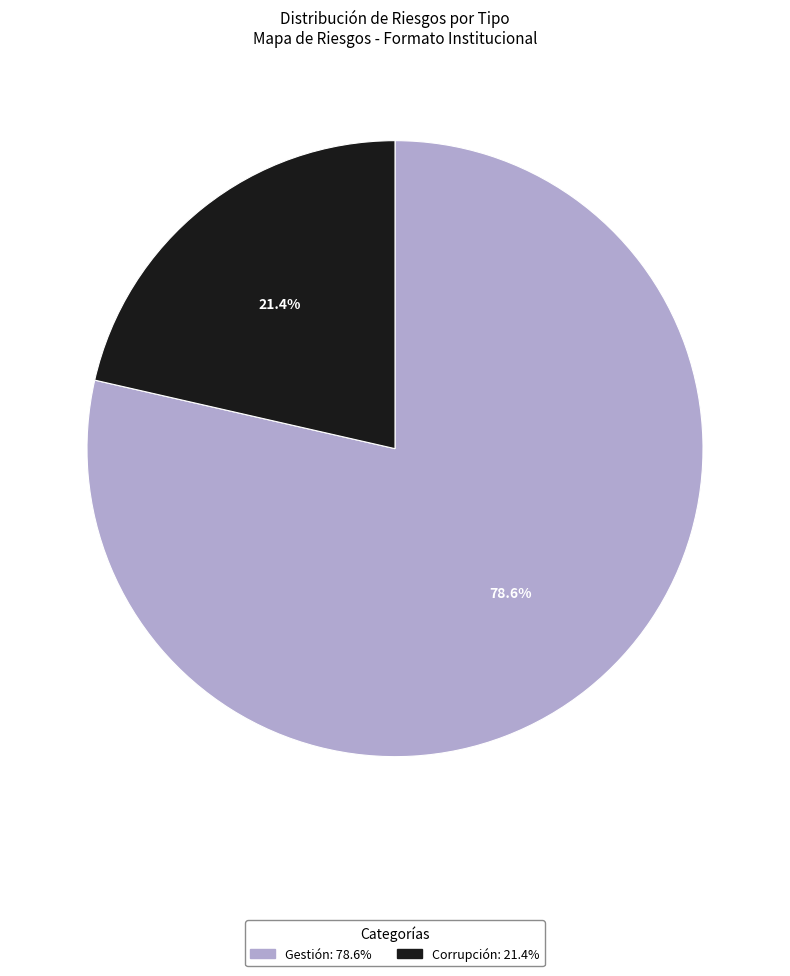

Combined, what portion of the pie is Corrupción and Gestión?

100.0%